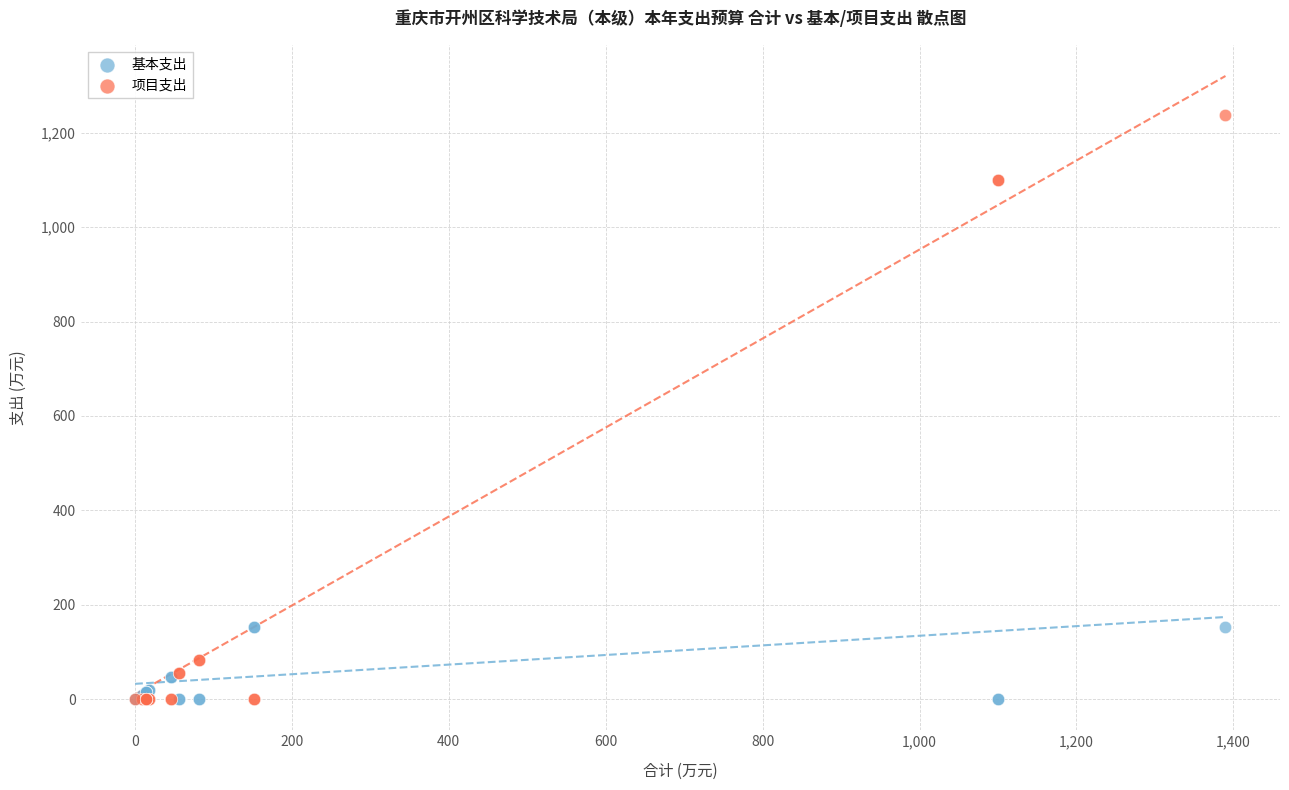

Which series reaches the maximum Y coordinate?

项目支出